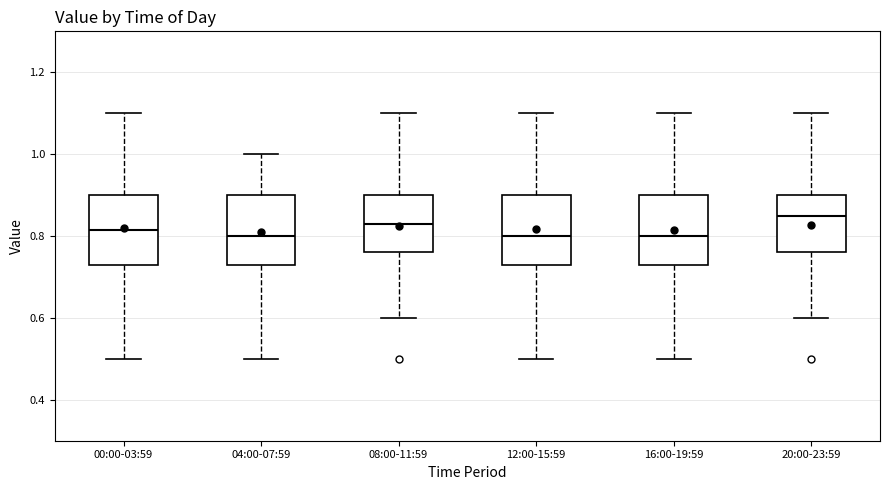

Reading left to right, transcribe this box plot: for each box, give where its median line is, the range the box spans, and where its two whiskers end, as read against the y-axis. The values are not printed on the chart, so give them approximately, as read against the axis.

00:00-03:59: median 0.82, box 0.74 to 0.90, whiskers 0.50 to 1.10
04:00-07:59: median 0.80, box 0.74 to 0.90, whiskers 0.50 to 1.00
08:00-11:59: median 0.84, box 0.76 to 0.90, whiskers 0.60 to 1.10
12:00-15:59: median 0.80, box 0.74 to 0.90, whiskers 0.50 to 1.10
16:00-19:59: median 0.80, box 0.74 to 0.90, whiskers 0.50 to 1.10
20:00-23:59: median 0.86, box 0.76 to 0.90, whiskers 0.60 to 1.10